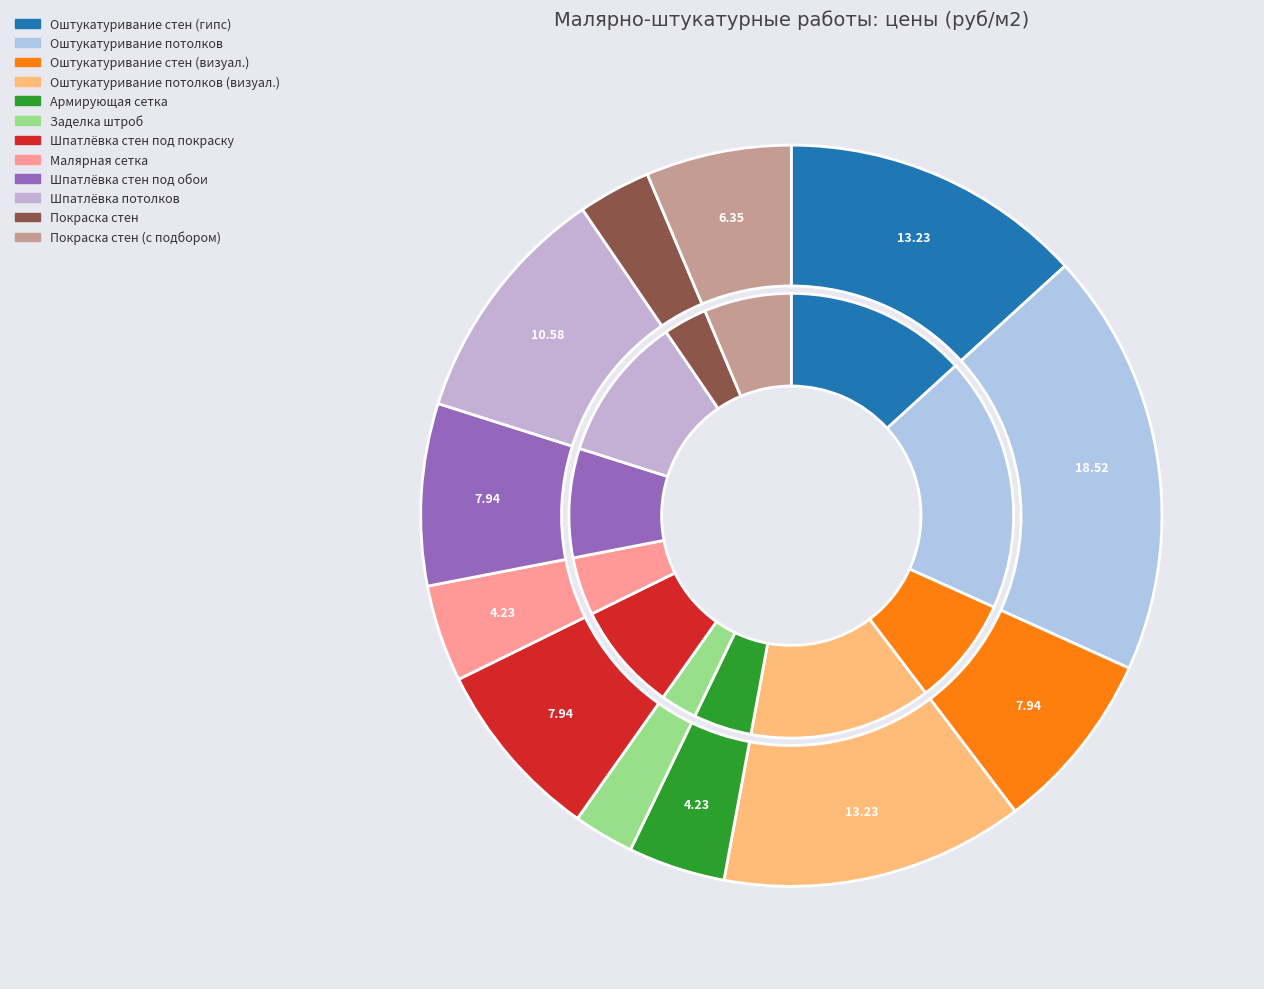

What percentage is the Покраска стен slice, to the nearest percent?

3%